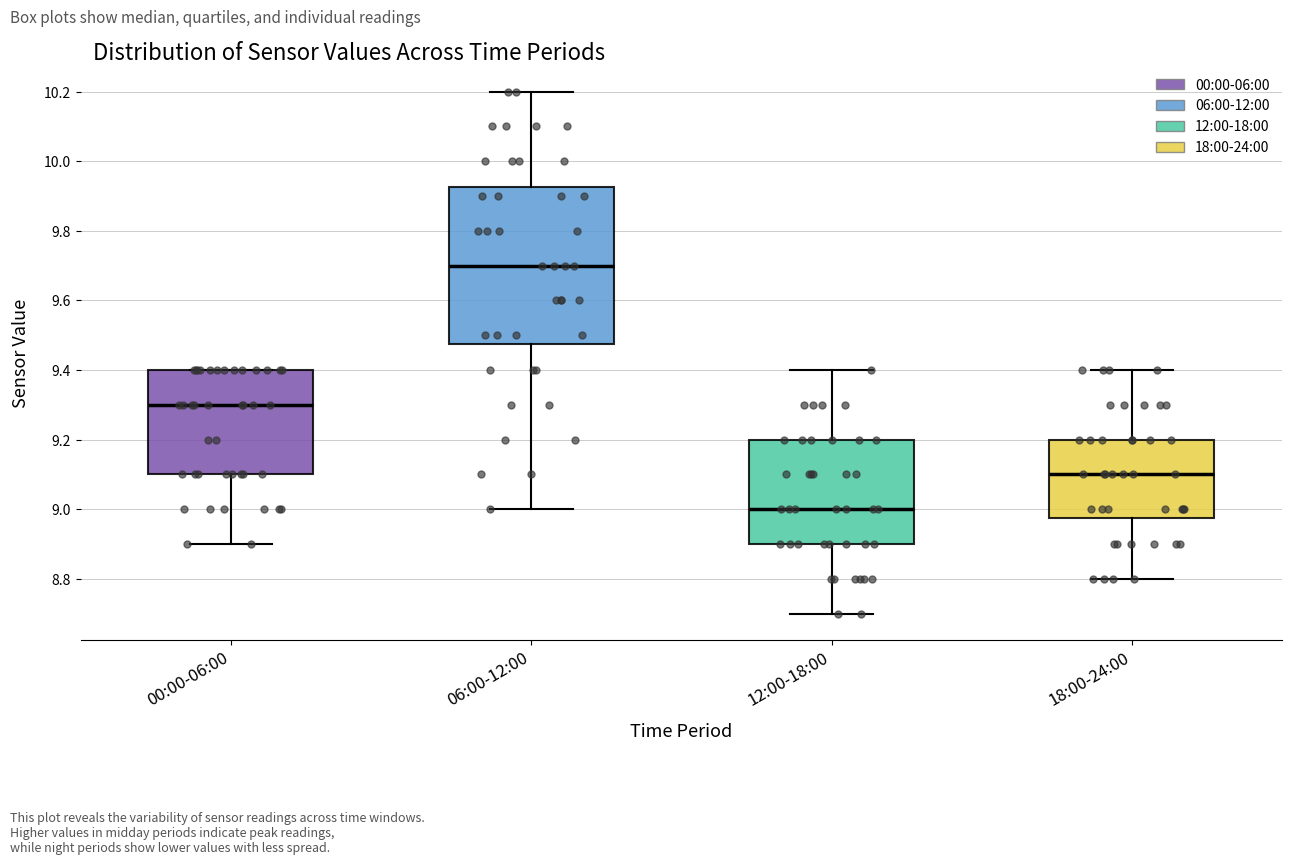

Which box's median line is the highest?

06:00-12:00